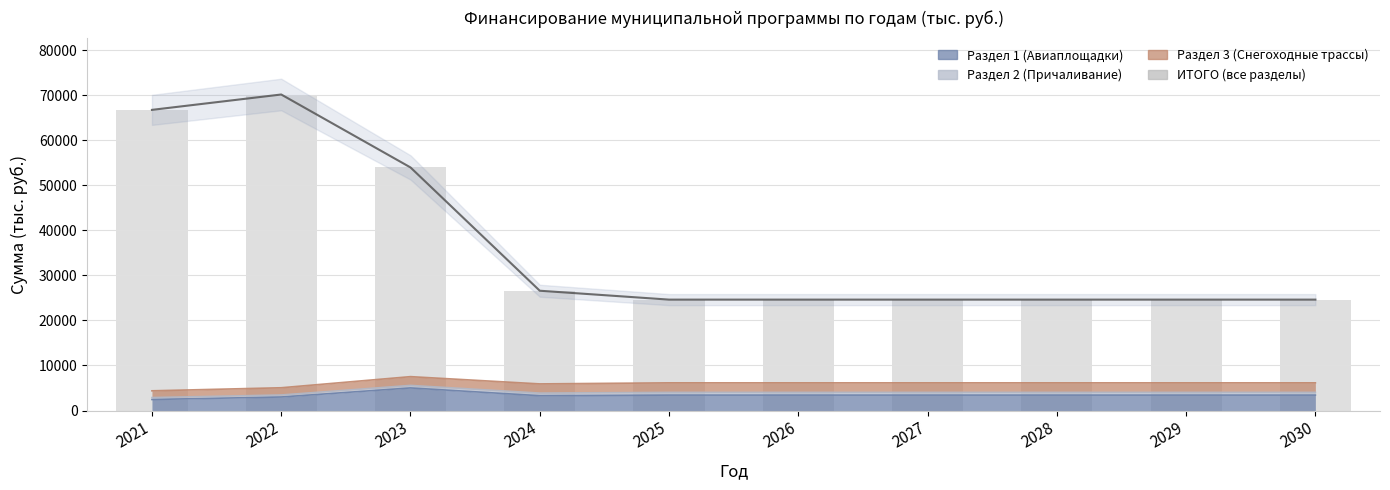

List the labels in order of value, largest first.

2022, 2021, 2023, 2024, 2025, 2026, 2027, 2028, 2029, 2030